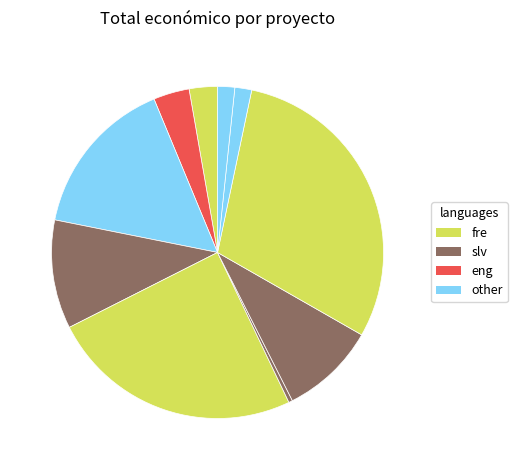

How many segments does this pie chart have?

10